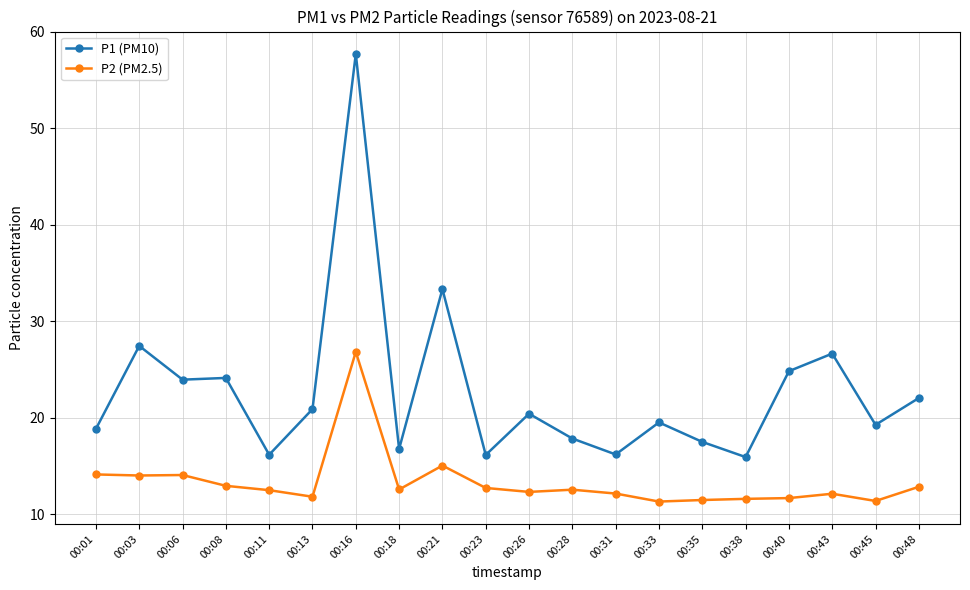

Which category has the highest value in the P1 (PM10) series?

00:16